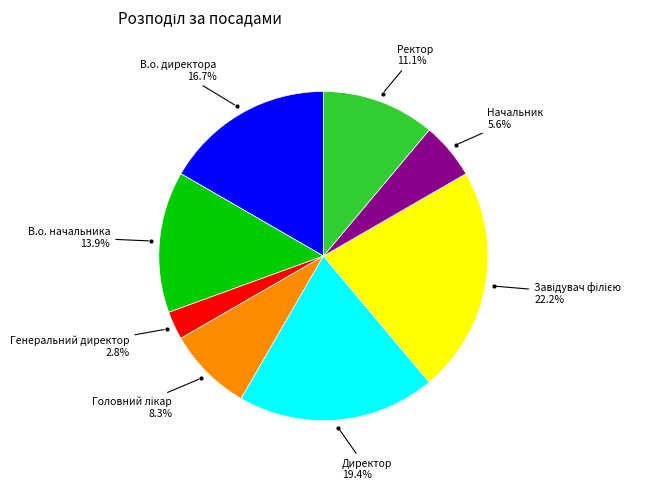

Is there a majority slice in this chart?

No